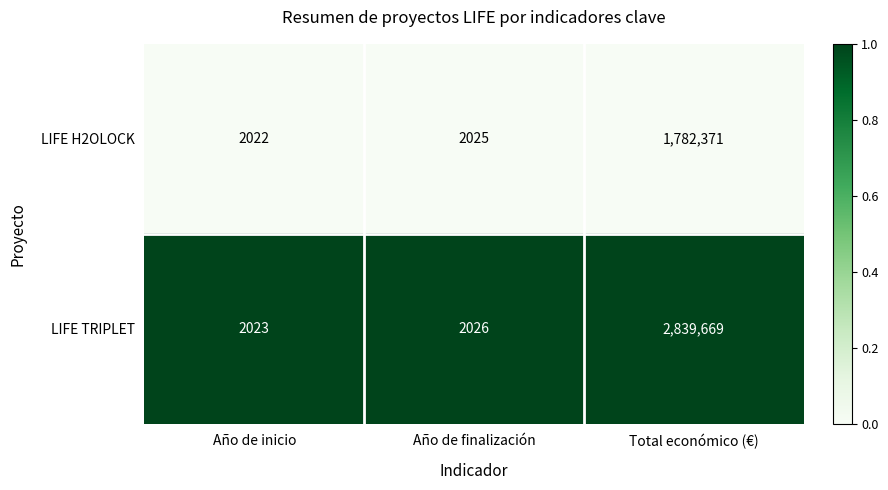

Reading right to left, list all the values displayed in this chart.

LIFE H2OLOCK: Total económico (€)=1782371	Año de finalización=2025	Año de inicio=2022
LIFE TRIPLET: Total económico (€)=2839669	Año de finalización=2026	Año de inicio=2023